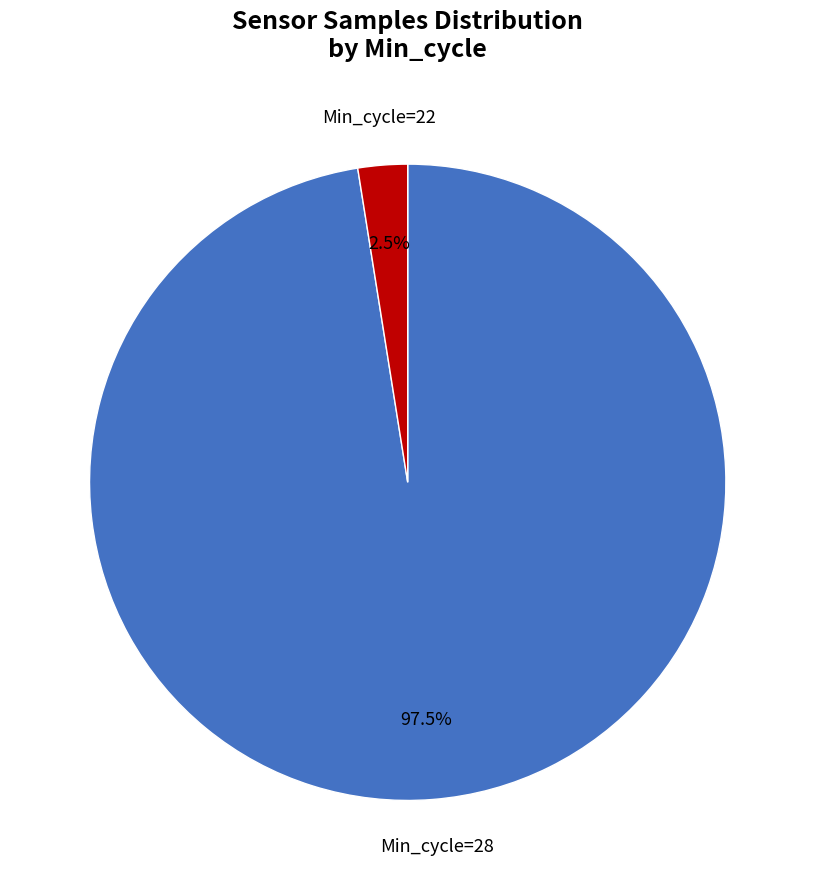

Is there any slice that represents more than half of the pie?

Yes